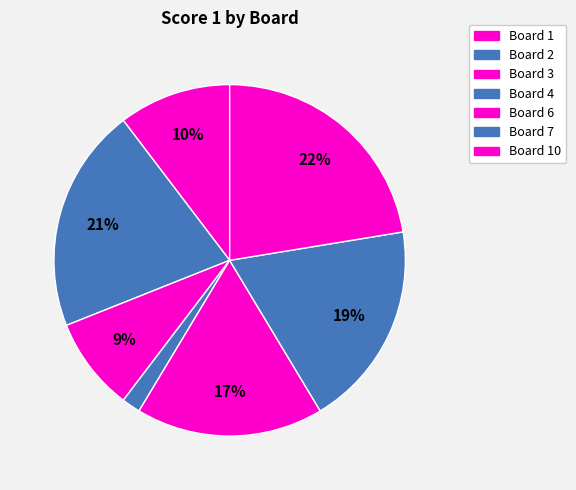

How many segments does this pie chart have?

7